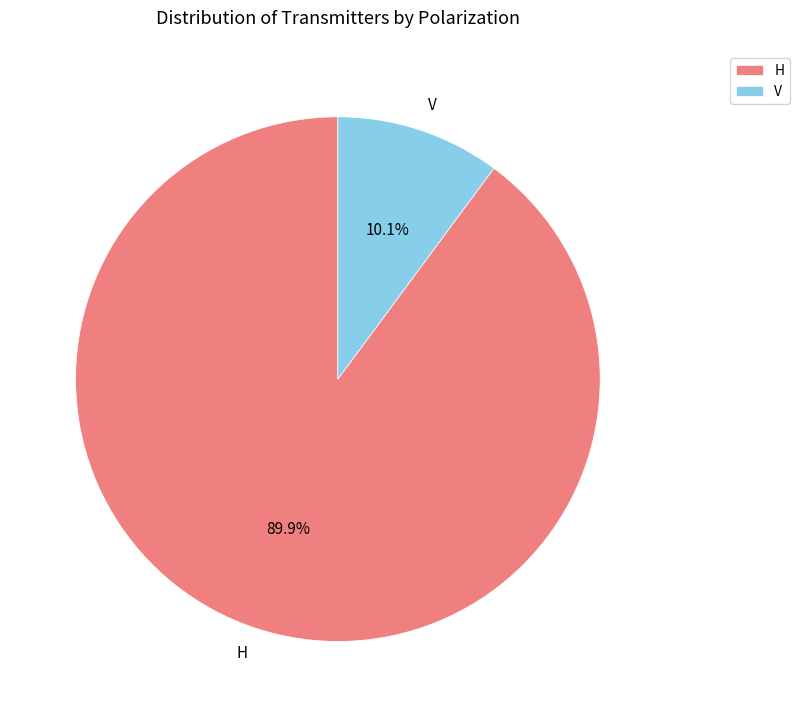

Between H and V, which is larger?

H